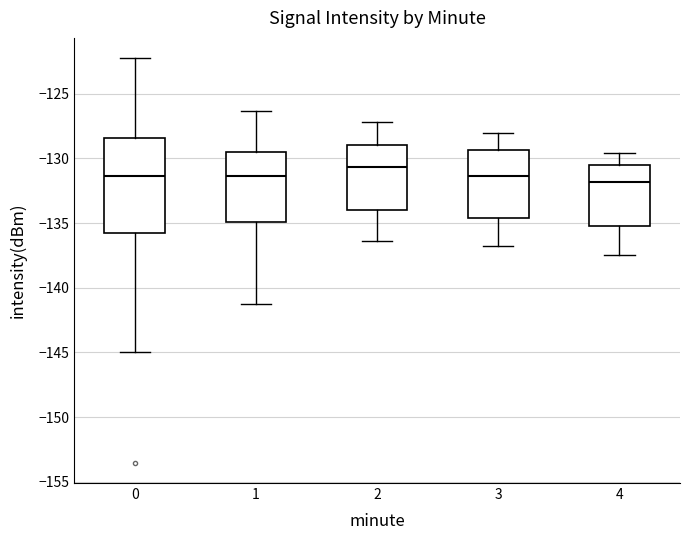

Where is the lower edge of the box at x = 0 on the y-axis? The values are not printed on the chart, so give them approximately, as read against the axis.

-136.0